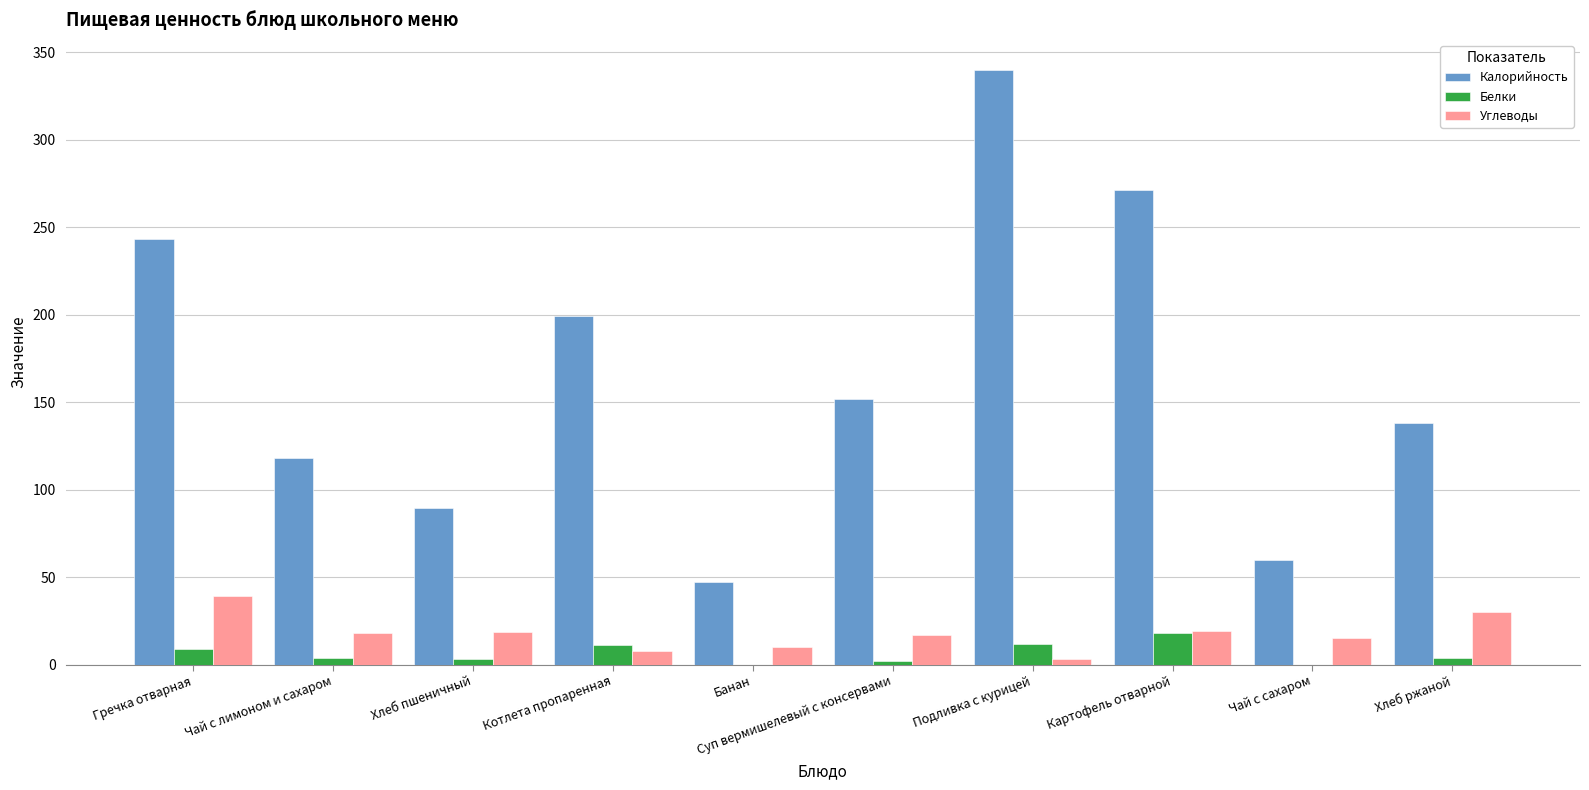

What are all the series names shown in the legend?

Калорийность, Белки, Углеводы